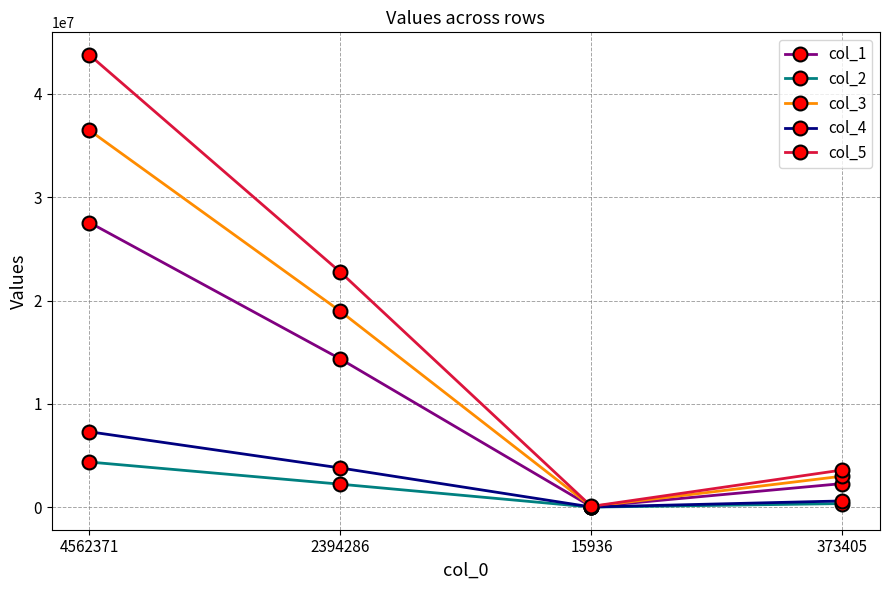

Which series has the largest total across all categories?

col_5